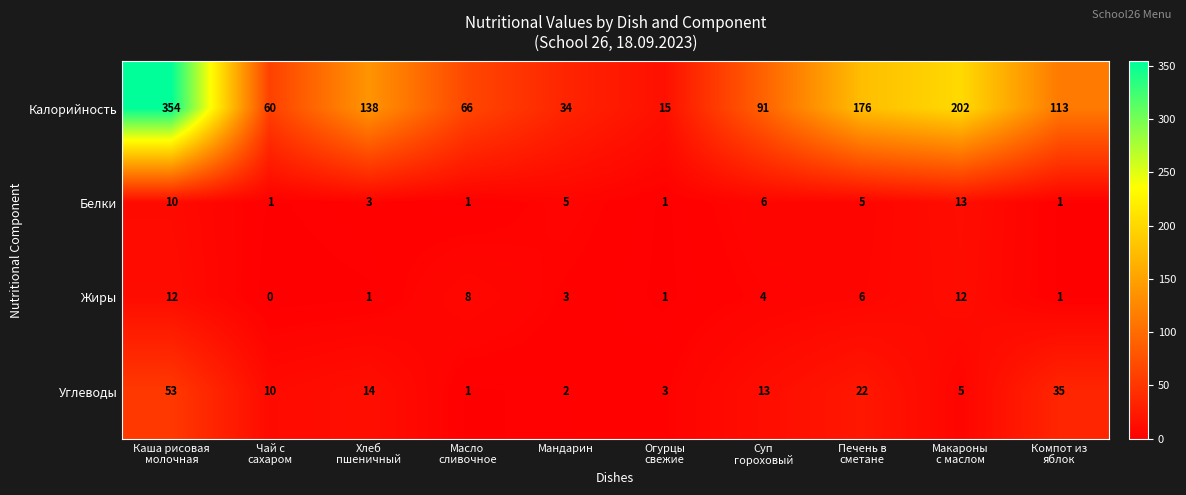

Which series has the largest total across all categories?

Калорийность